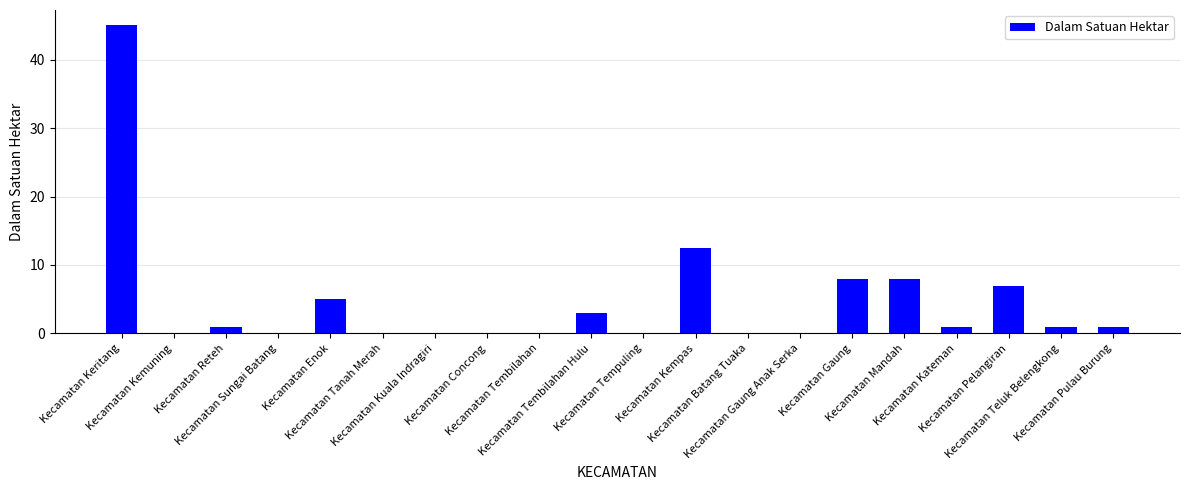

What is the greatest value displayed?

45.0